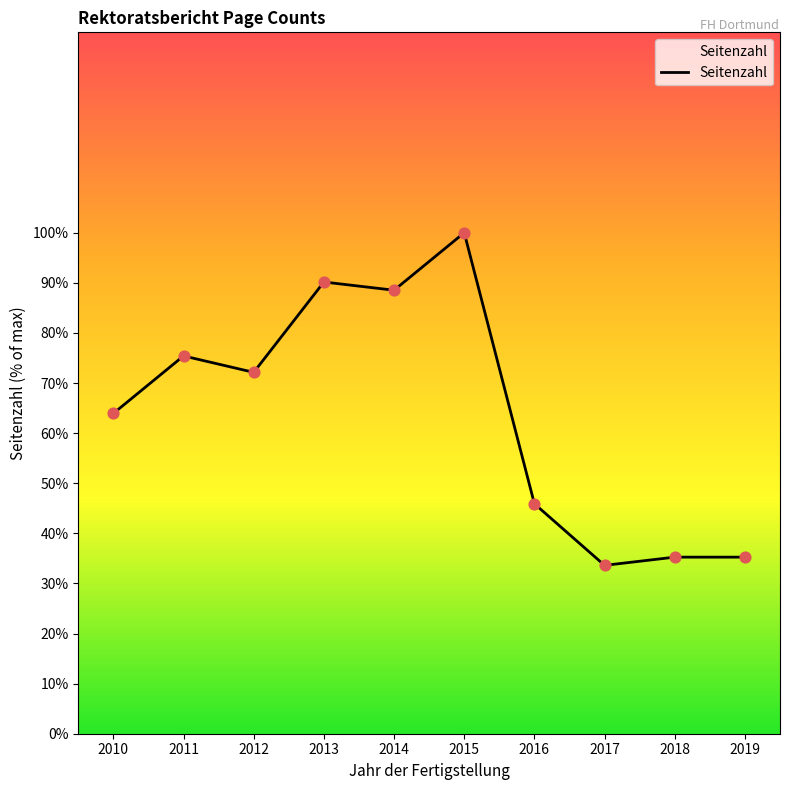

What is the ratio of the value at 2011 to the value at 2013?

0.8